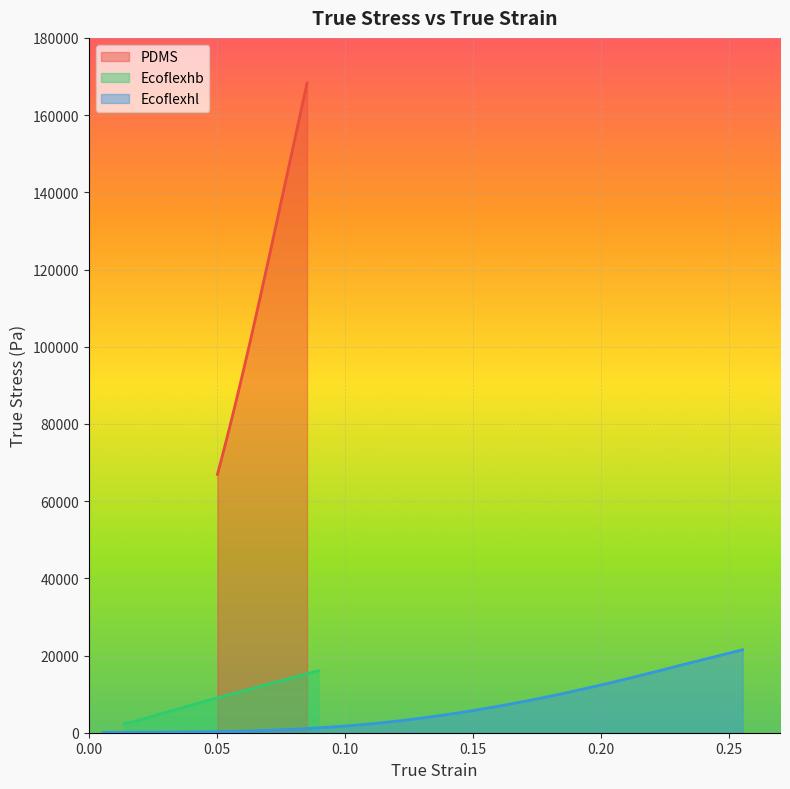

What is the lowest value of the PDMS series?

66918.2